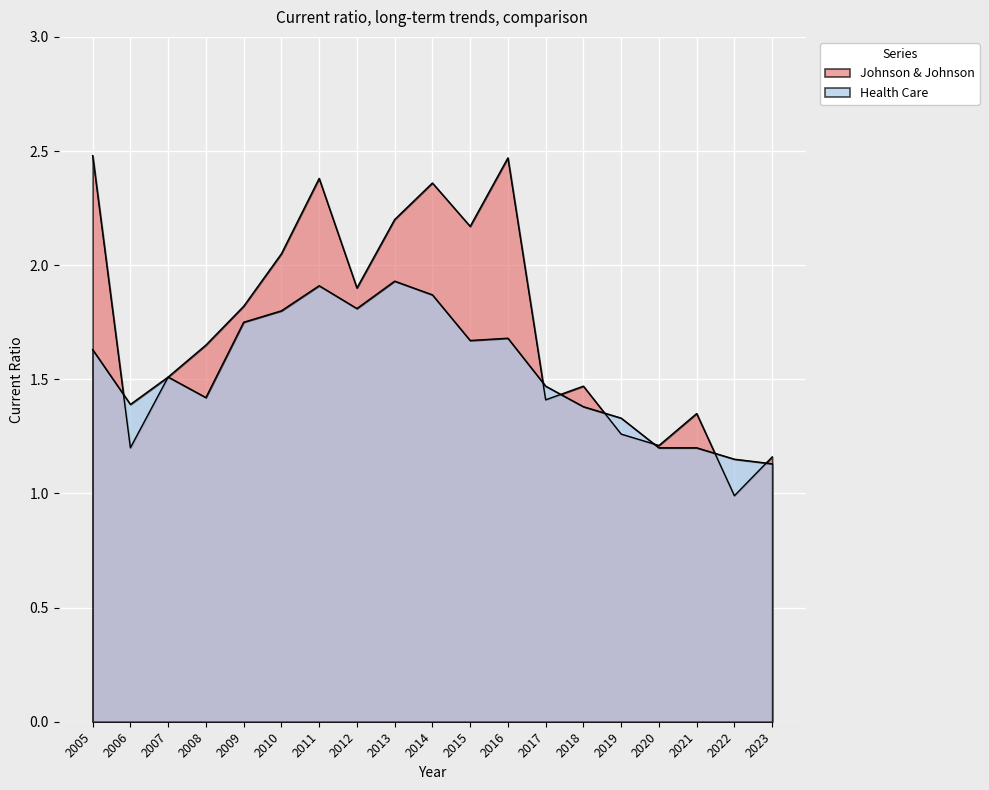

The value of Health Care at 2021 is 1.2. True or false?

True